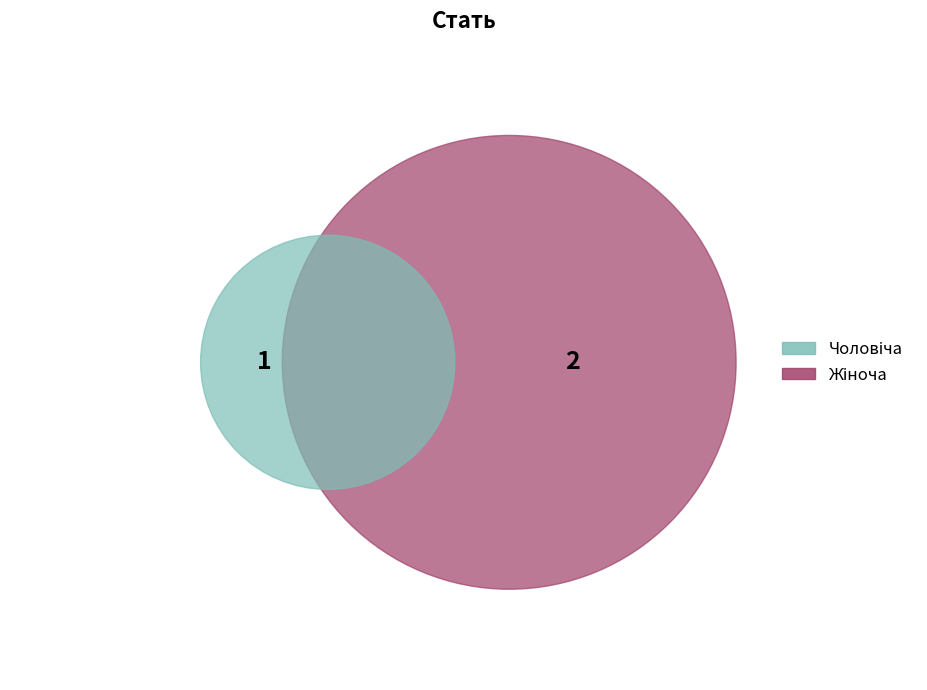

To the nearest percent, what percentage of the pie is Жіноча?

67%